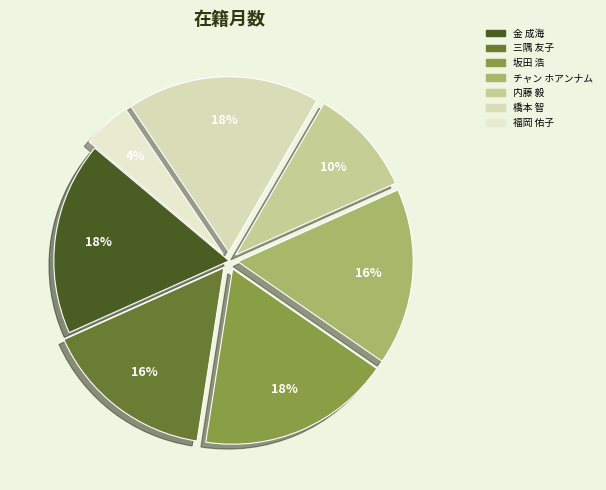

Is it true that 福岡 佑子 is 4% of the pie?

True